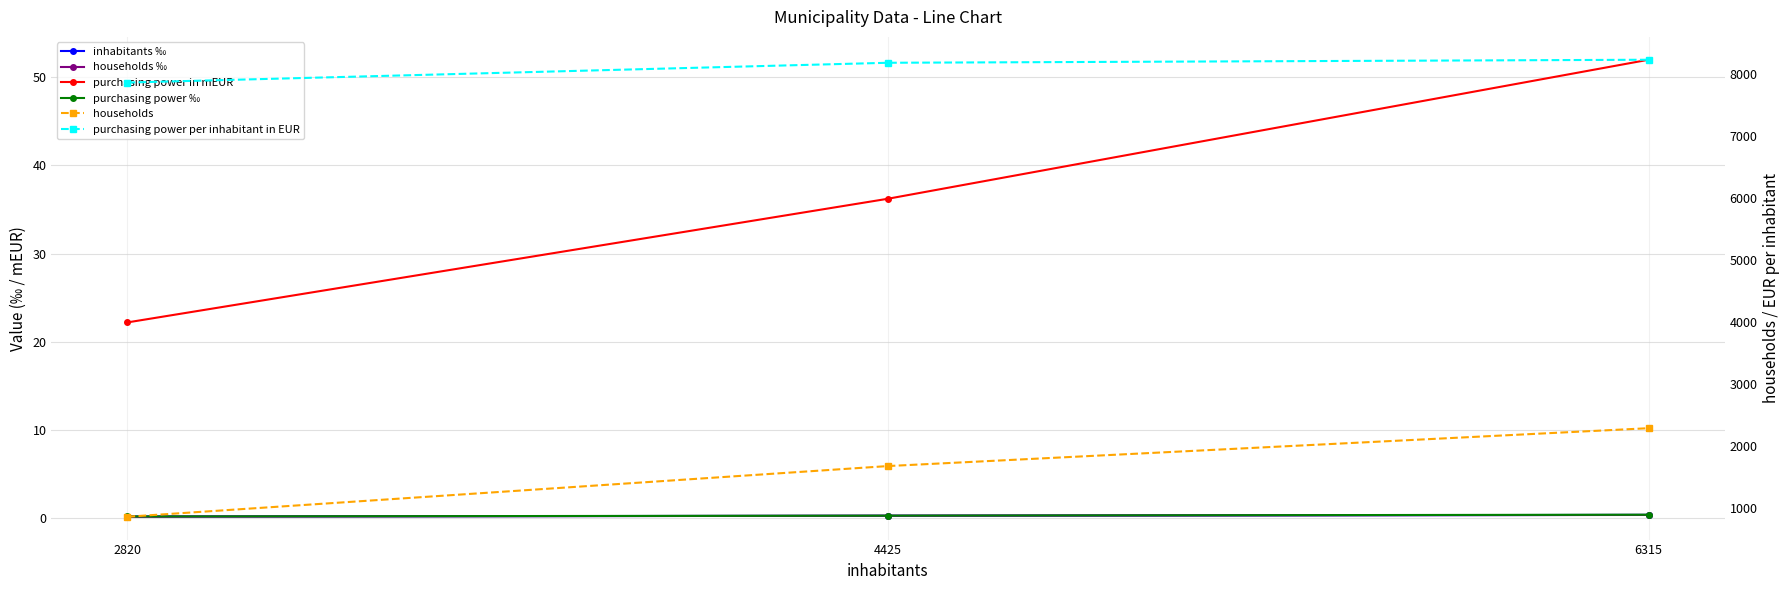

At which label is inhabitants ‰ closest to 0?

2820